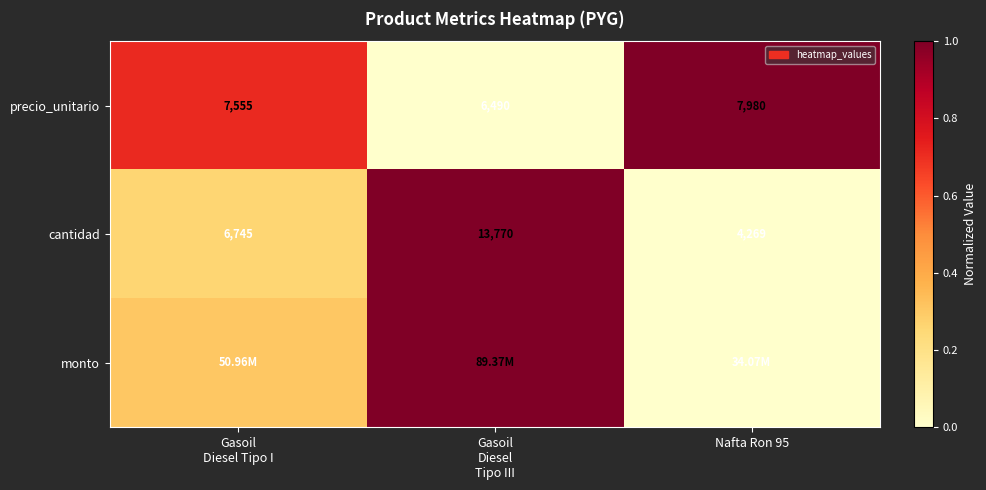

Which series has the widest spread of values?

precio_unitario